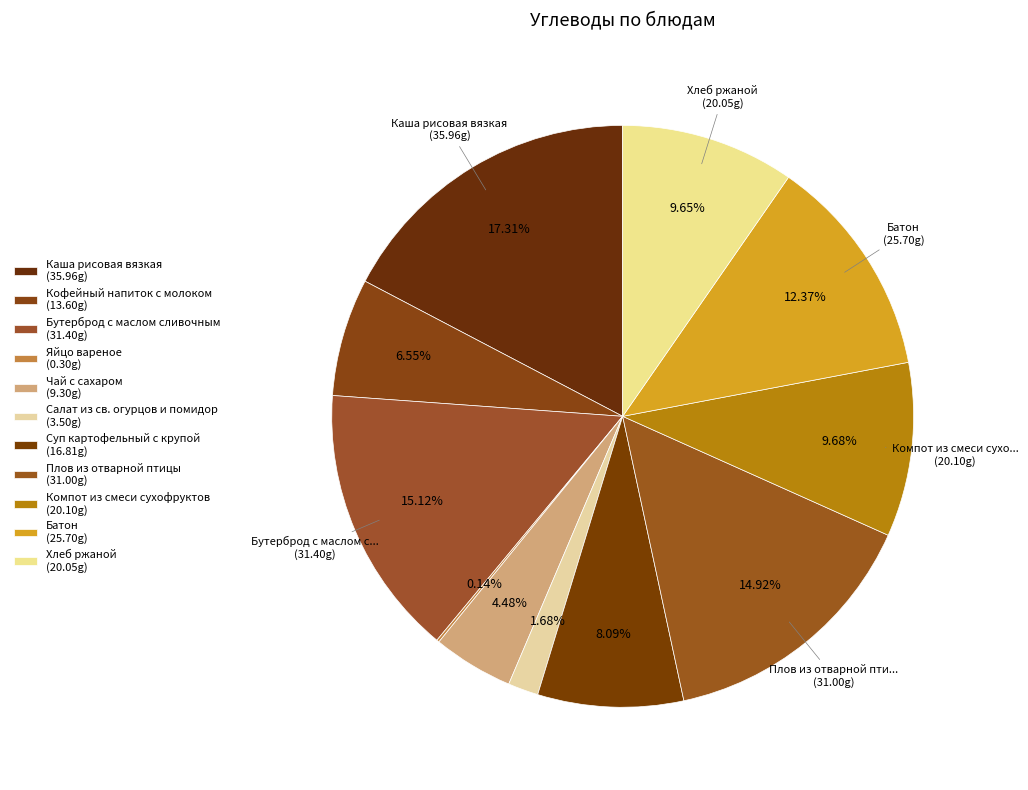

To the nearest percent, what percentage of the pie is Салат из св. огурцов и помидор?

2%